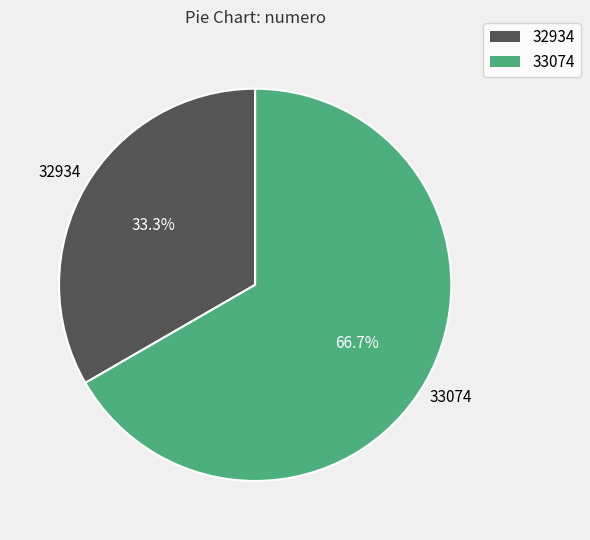

What is the total percentage of 32934 and 33074?

100.0%